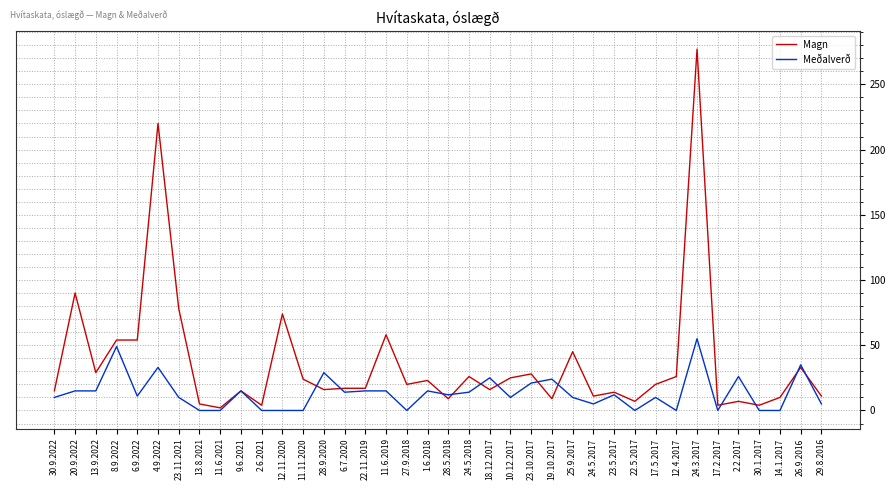

Which series has the widest spread of values?

Magn